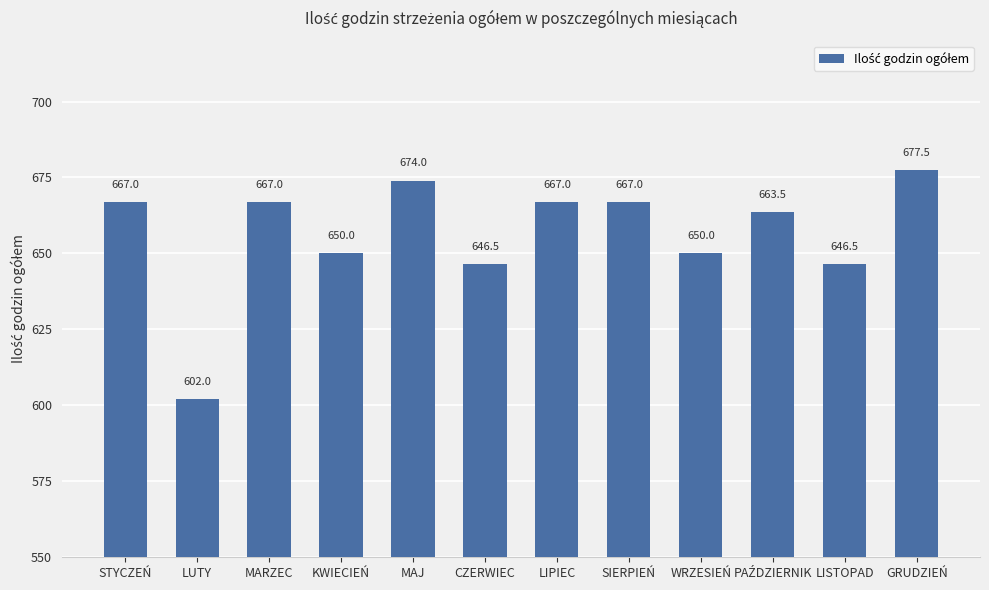

Reading left to right, list all the values displayed in this chart.

667.0	602.0	667.0	650.0	674.0	646.5	667.0	667.0	650.0	663.5	646.5	677.5